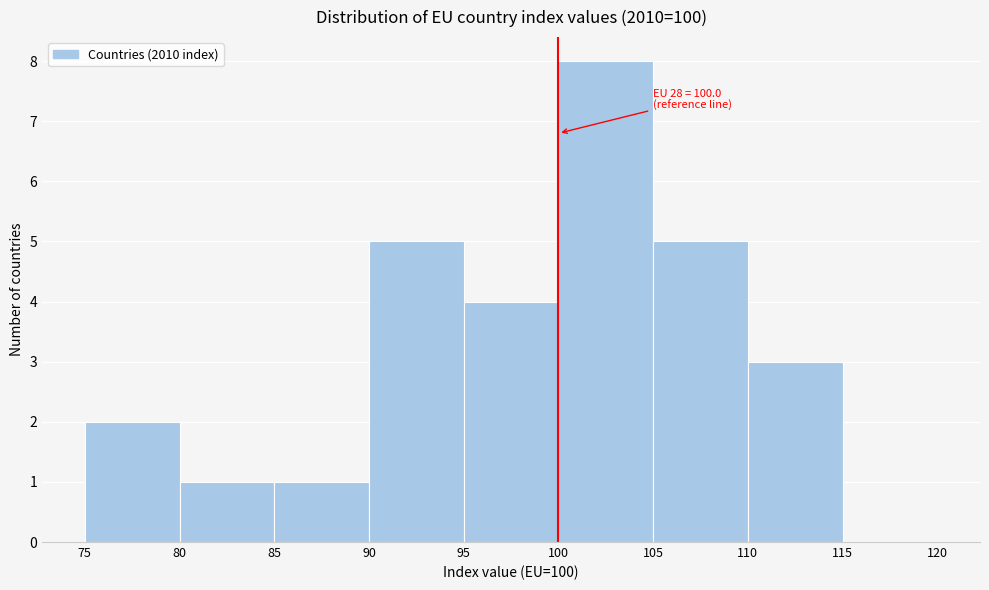

Which range on the x-axis has the tallest bar?

100 to 105